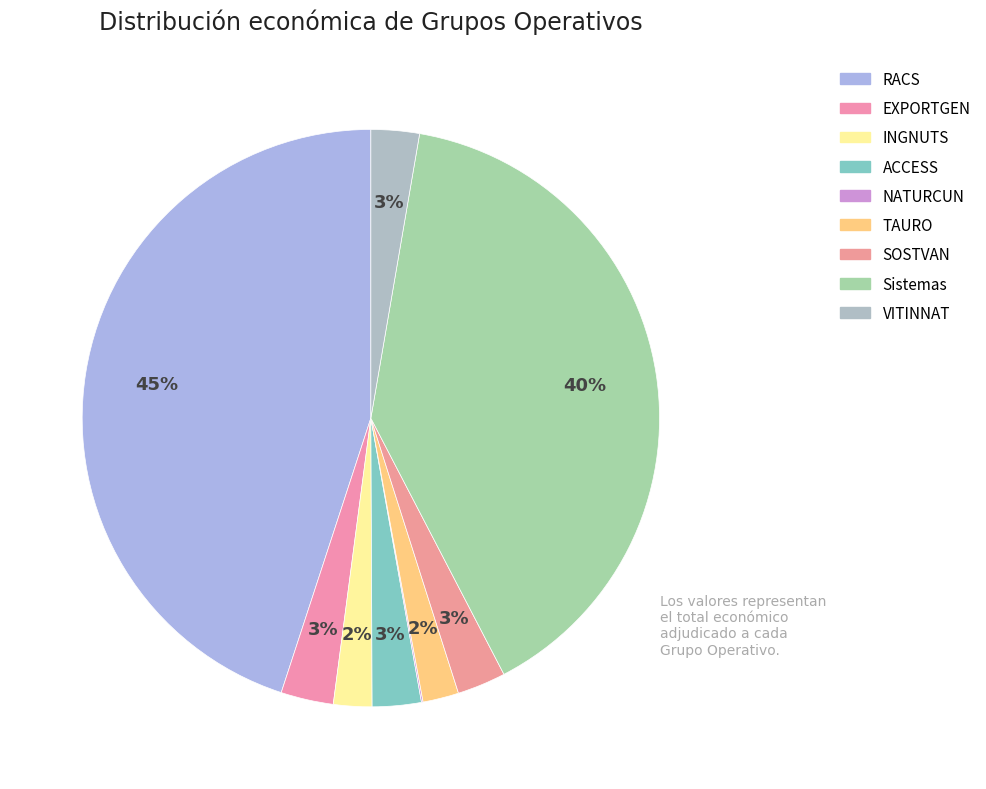

To the nearest percent, what percentage of the pie is SOSTVAN?

3%